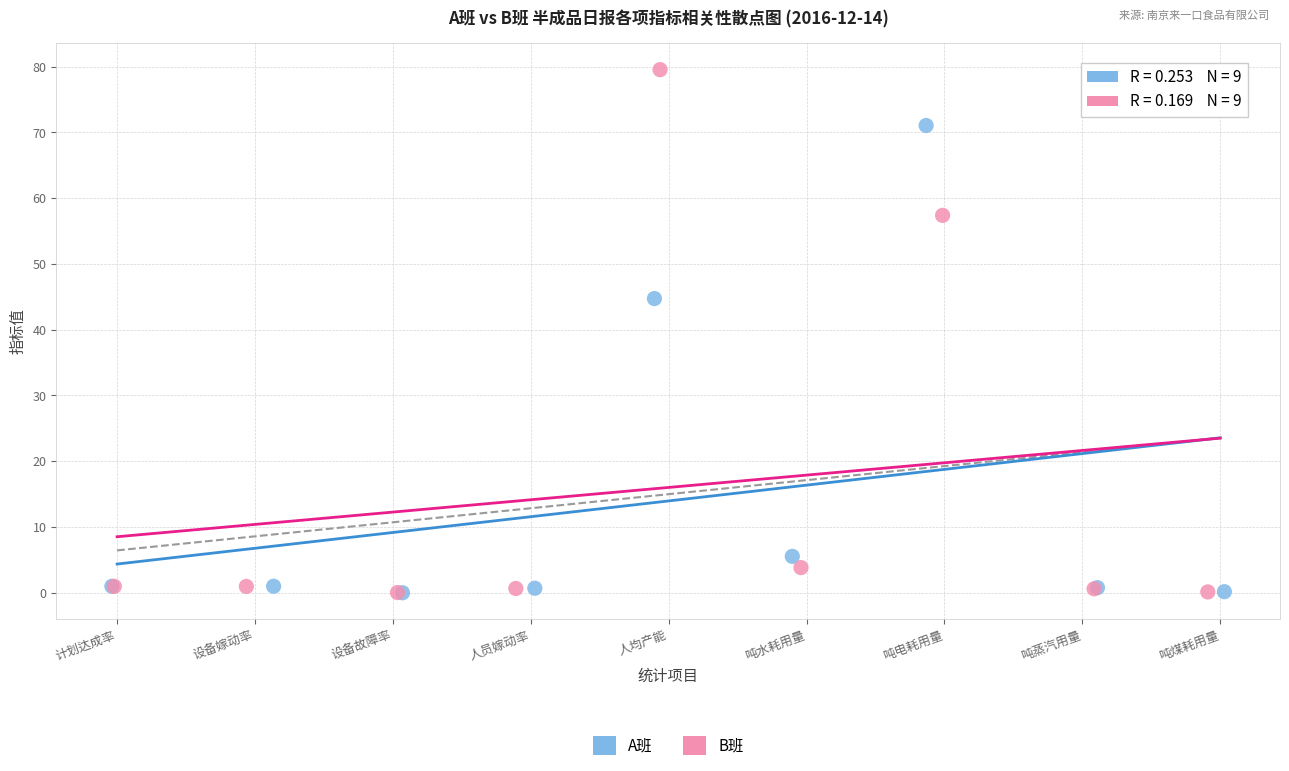

What are all the series names shown in the legend?

A班, B班